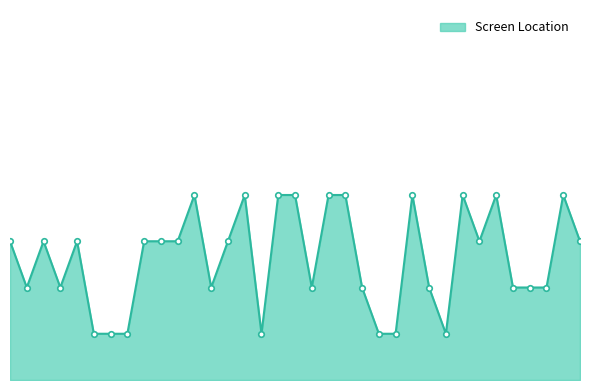

Reading left to right, extract all data points from this chart.

1=3	2=2	3=3	4=2	5=3	6=1	7=1	8=1	9=3	10=3	11=3	12=4	13=2	14=3	15=4	16=1	17=4	18=4	19=2	20=4	21=4	22=2	23=1	24=1	25=4	26=2	27=1	28=4	29=3	30=4	31=2	32=2	33=2	34=4	35=3